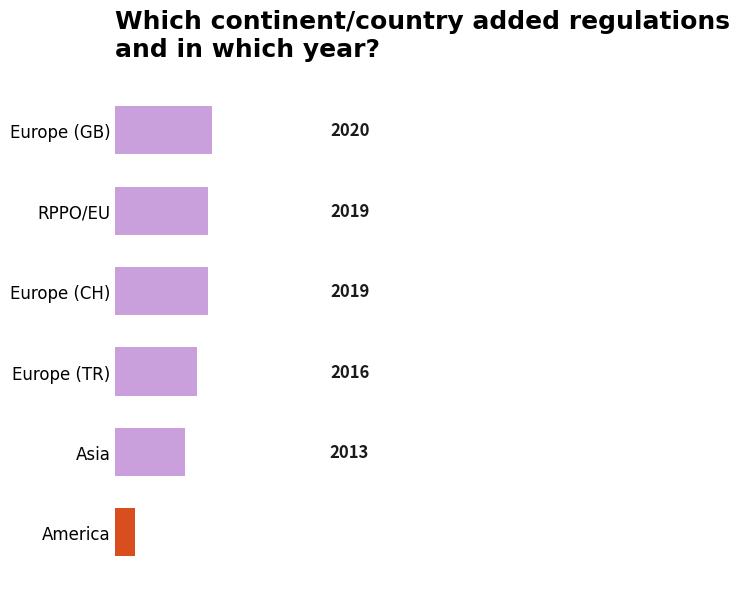

What is the greatest value displayed?

2020